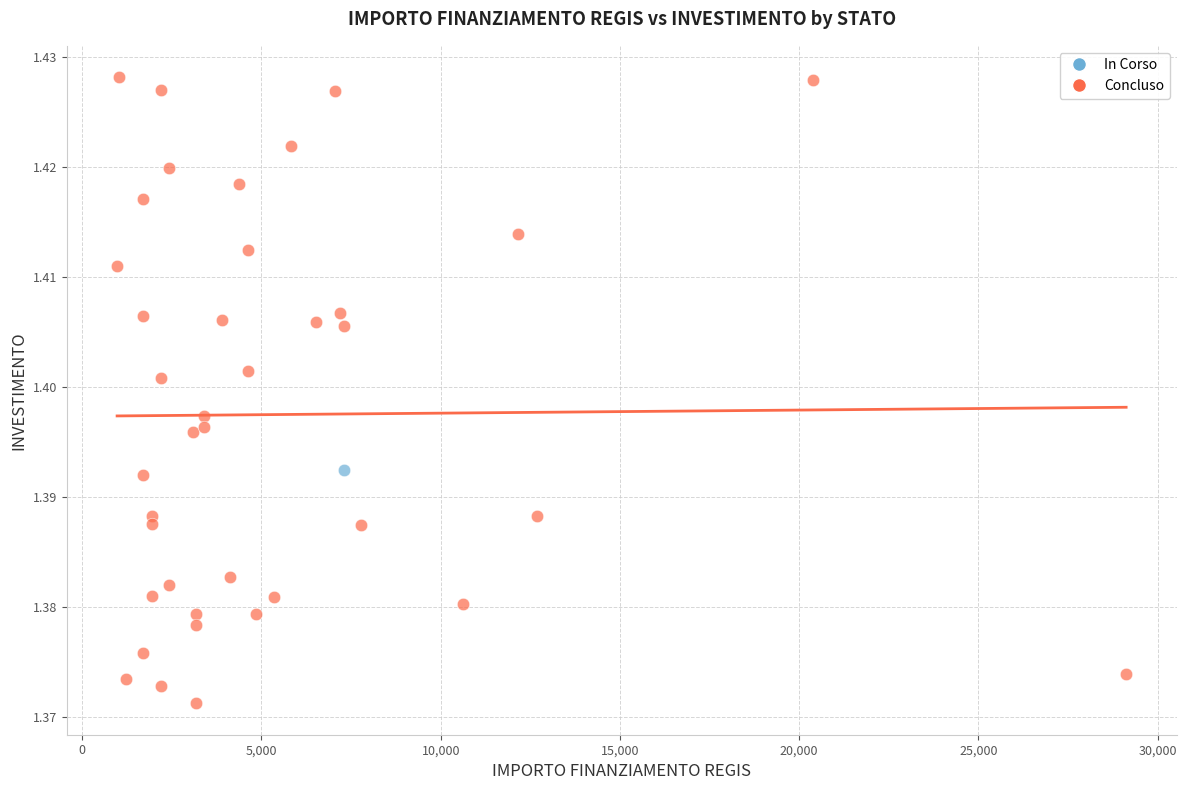

What are all the series names shown in the legend?

In Corso, Concluso